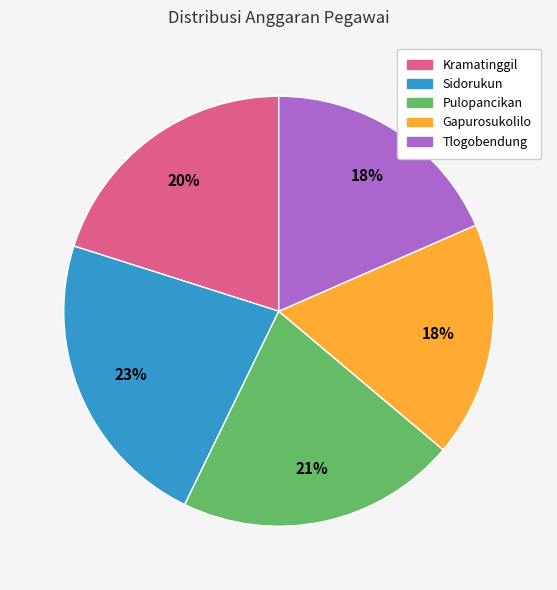

Which slice is the largest?

Sidorukun